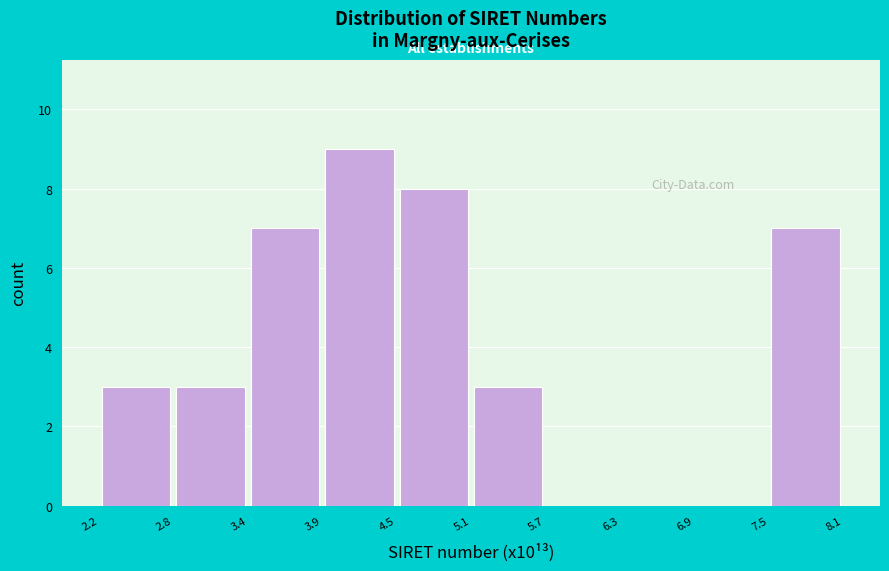

Which range on the x-axis has the tallest bar?

3.9 to 4.5